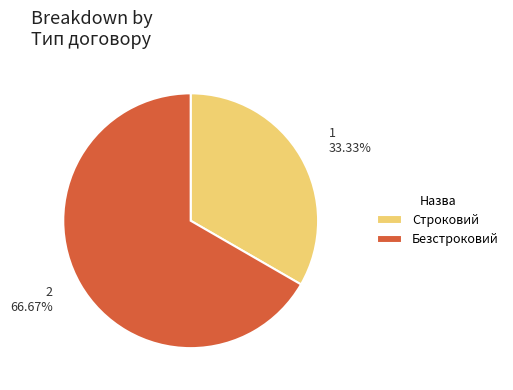

The Безстроковий slice represents 77% of the pie. True or false?

False